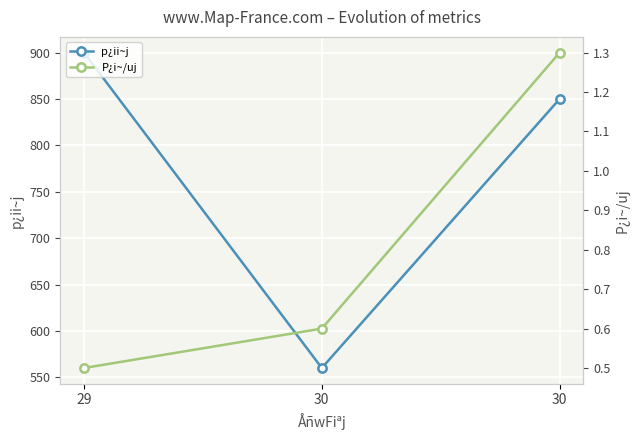

How many distinct data groups are displayed?

2